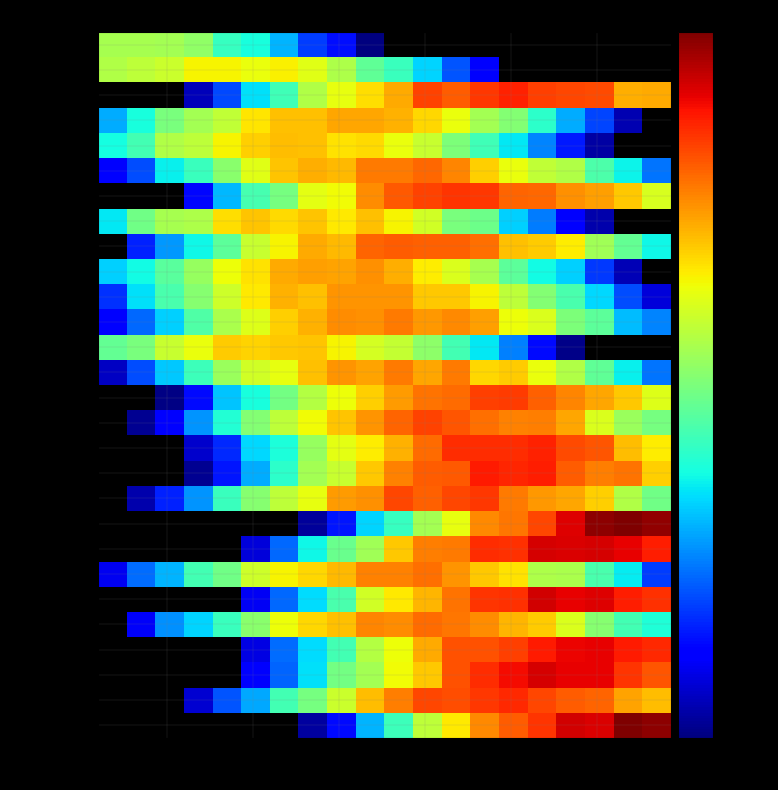

How many data points does each series have?

20